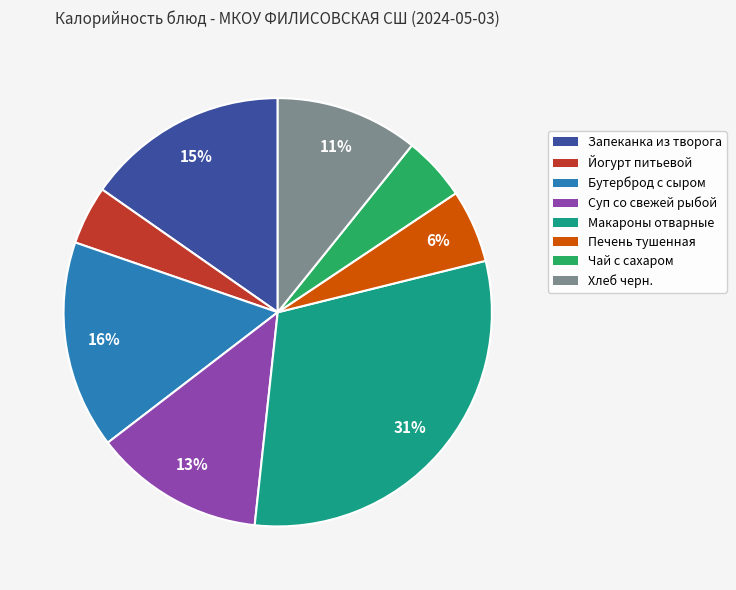

What is the largest slice in the pie chart?

Макароны отварные